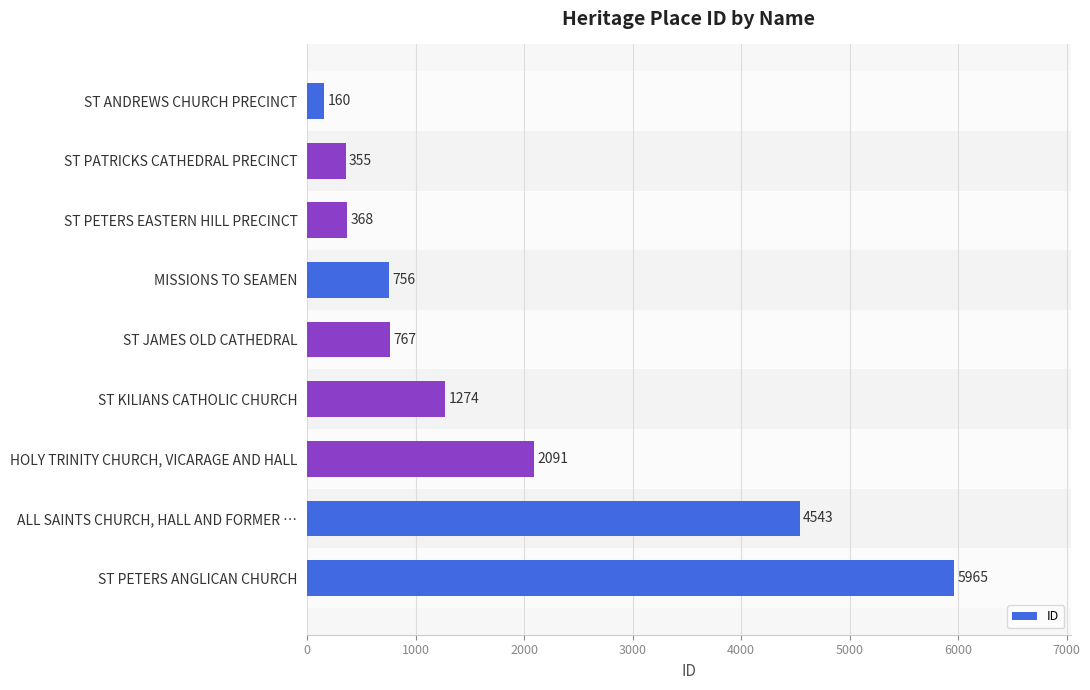

At which label is the value closest to 3062?

HOLY TRINITY CHURCH, VICARAGE AND HALL